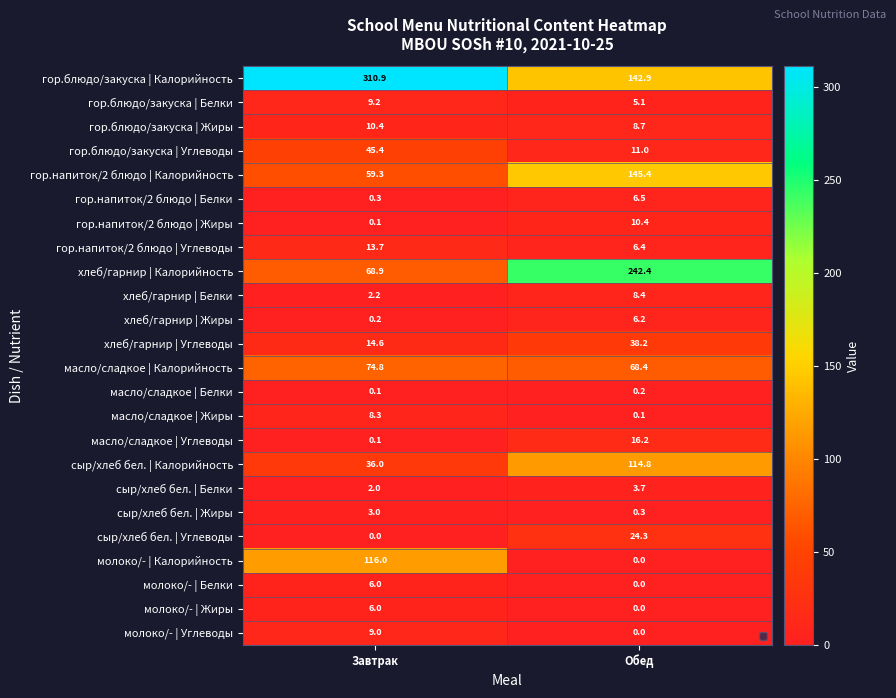

What is the average value of the гор.напиток/2 блюдо | Углеводы series?

10.1